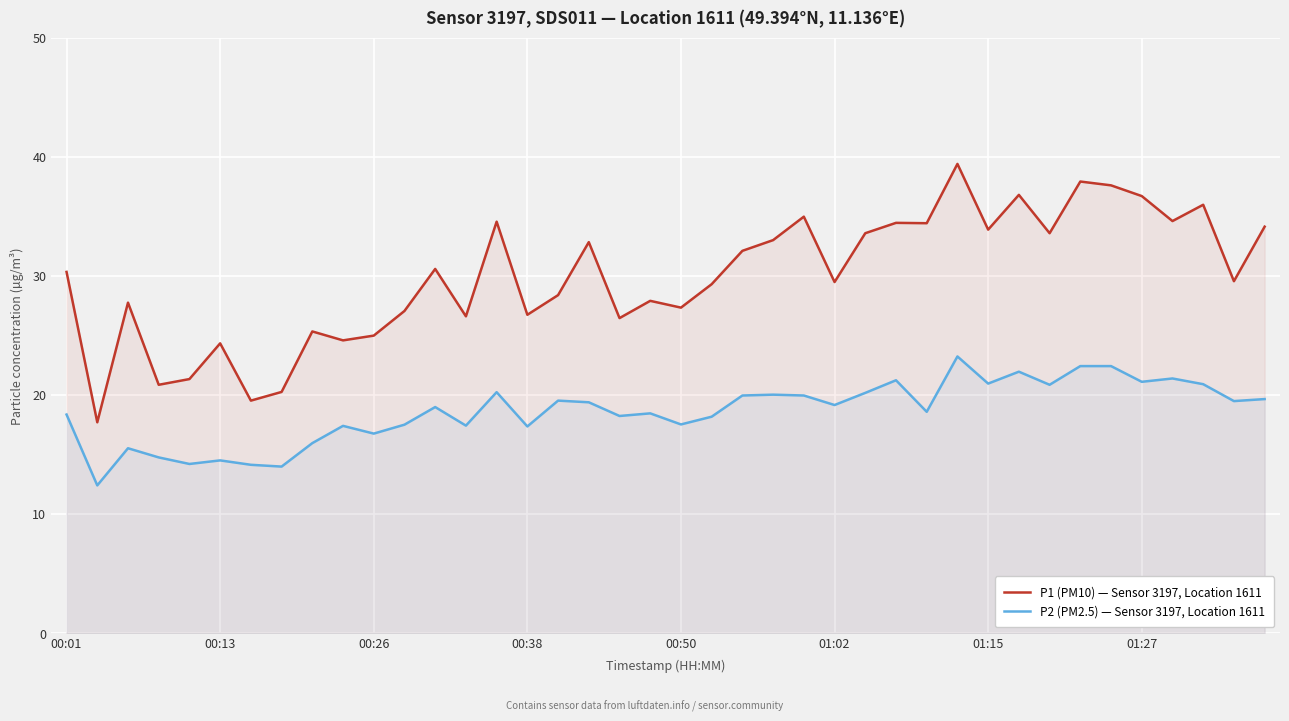

True or false: P2 (PM2.5) — Sensor 3197, Location 1611 and P1 (PM10) — Sensor 3197, Location 1611 cross at least once.

False